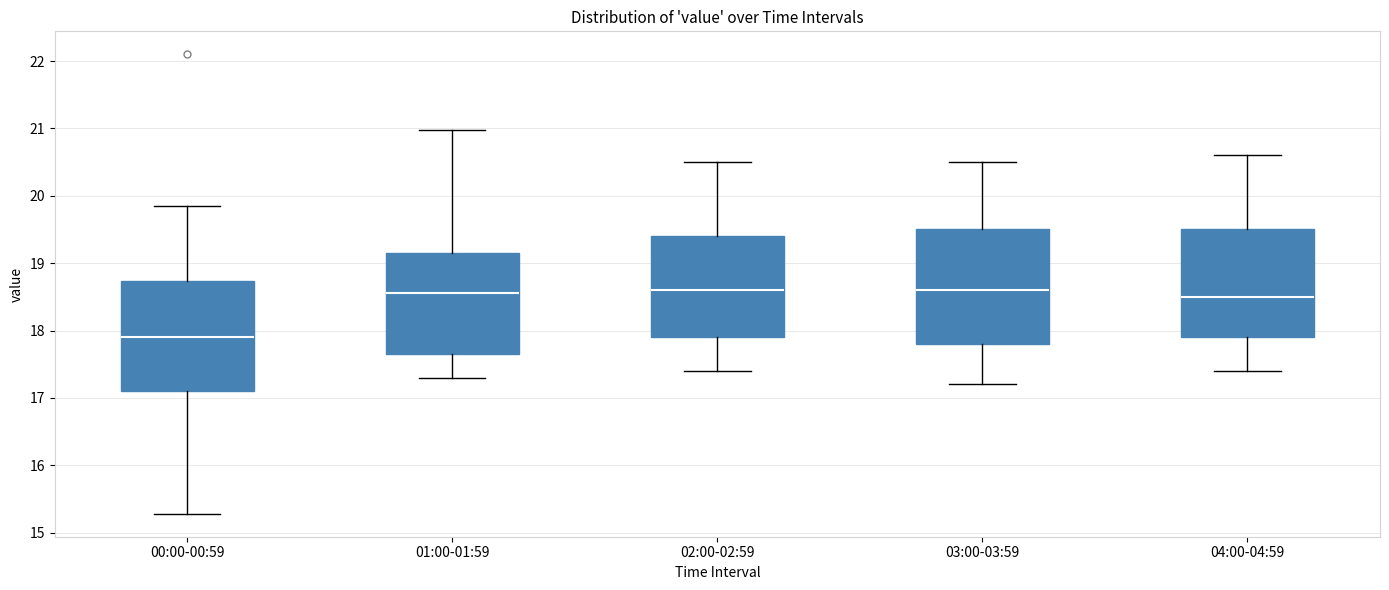

Reading left to right, read every box against the y-axis: the position of its median line, the range the box covers, and the ends of its whiskers. The values are not printed on the chart, so give them approximately, as read against the axis.

00:00-00:59: median 17.9, box 17.1 to 18.7, whiskers 15.3 to 19.9
01:00-01:59: median 18.6, box 17.7 to 19.2, whiskers 17.3 to 21.0
02:00-02:59: median 18.6, box 17.9 to 19.4, whiskers 17.4 to 20.5
03:00-03:59: median 18.6, box 17.8 to 19.5, whiskers 17.2 to 20.5
04:00-04:59: median 18.5, box 17.9 to 19.5, whiskers 17.4 to 20.6